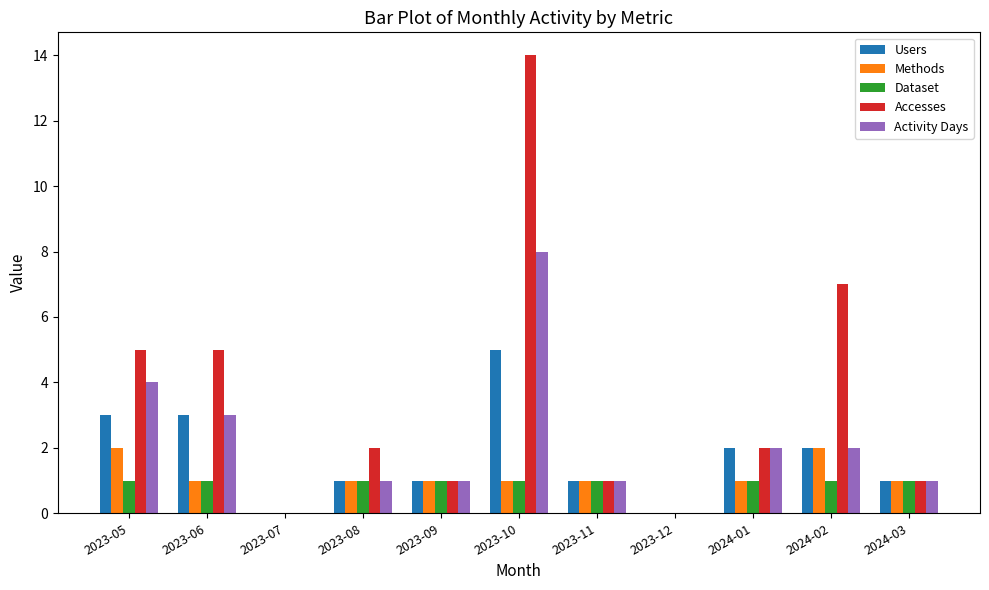

How many groups of bars are there?

11